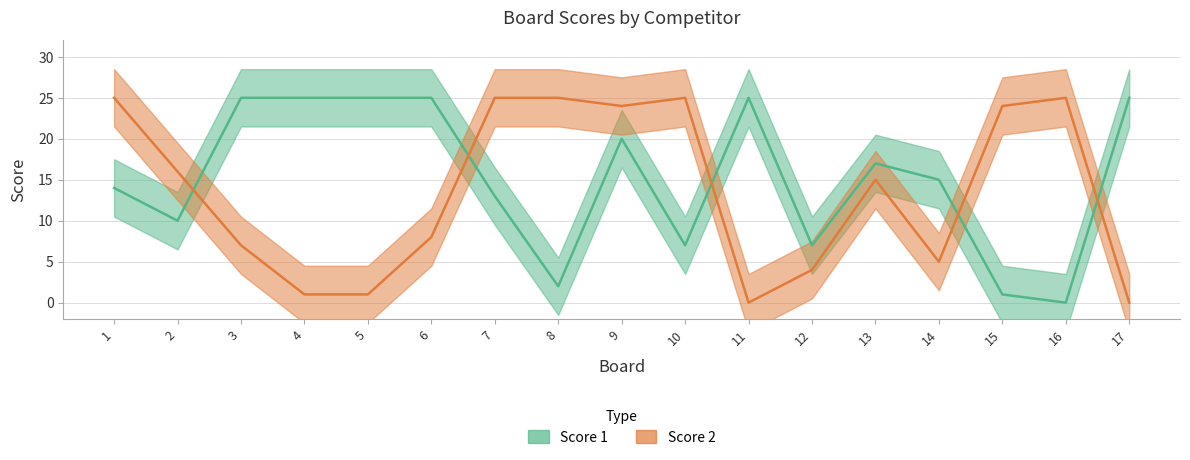

What is the sum of the Score 1 values at 4 and 2?

35